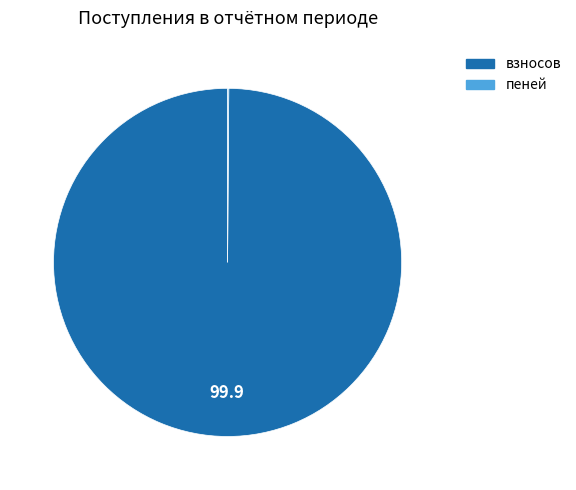

What is the largest slice in the pie chart?

взносов